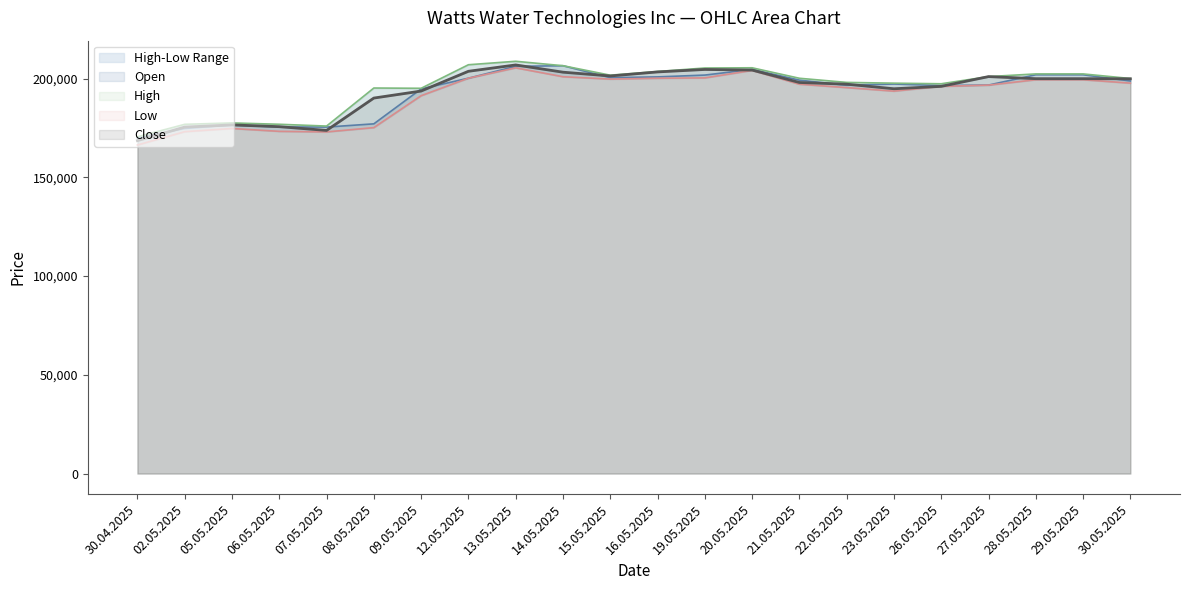

Rank the series at 23.05.2025 from lowest to highest value.

Low, Close, Open, High